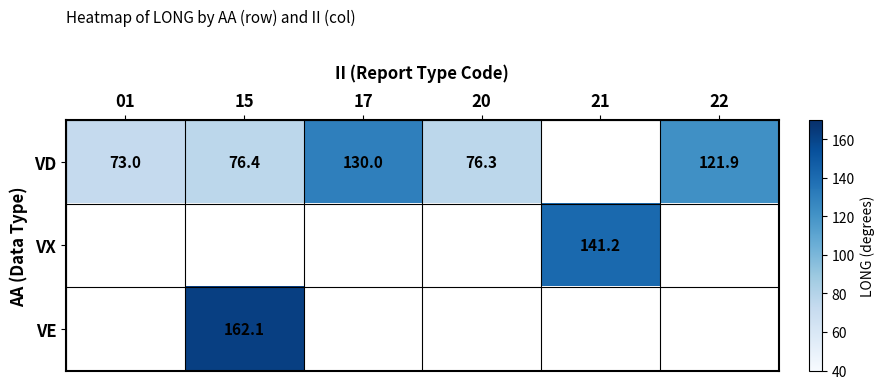

Is the value of VD at 17 greater than the value of VX at 21?

No